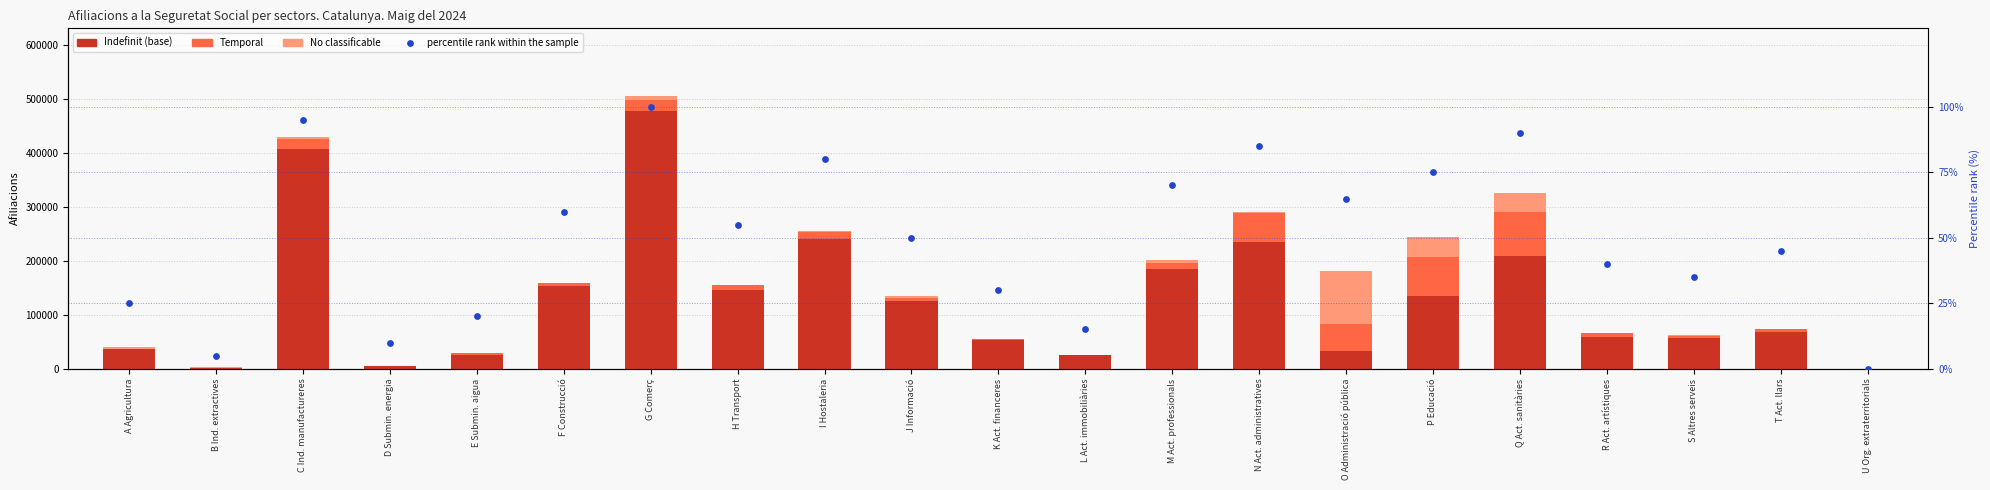

Which series reaches the maximum Y coordinate?

Indefinit